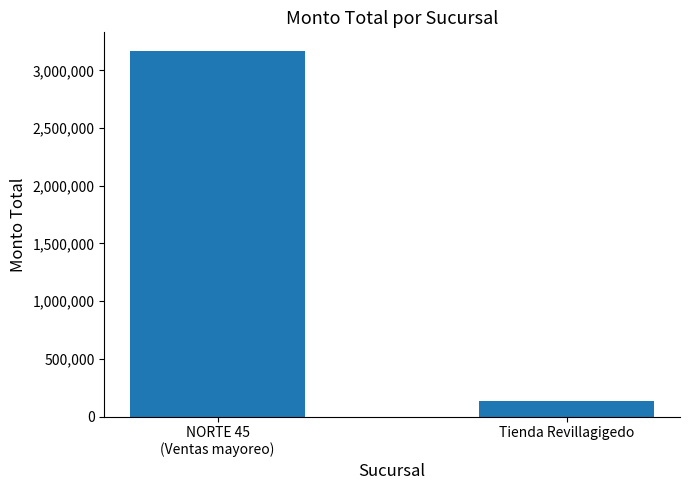

What is the value of the 2nd bar from the left?

135585